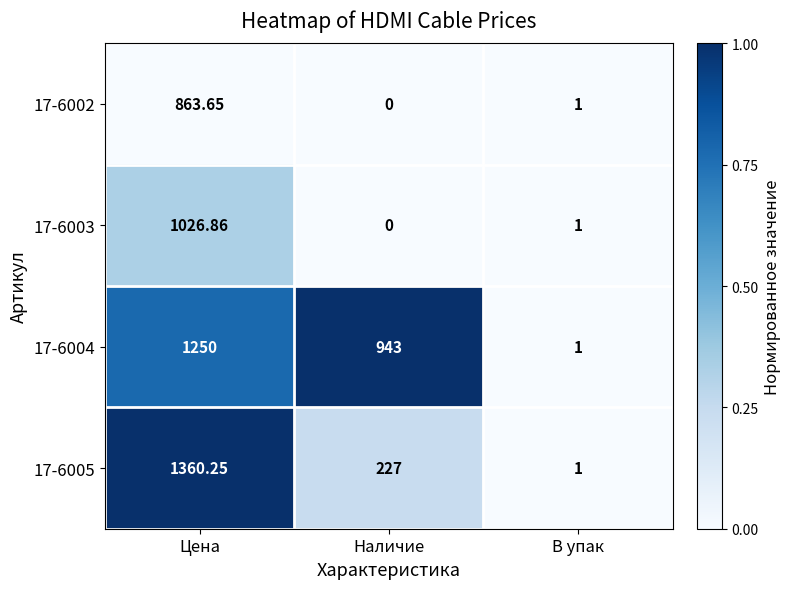

List the series in order of their peak value, lowest first.

17-6002, 17-6003, 17-6004, 17-6005